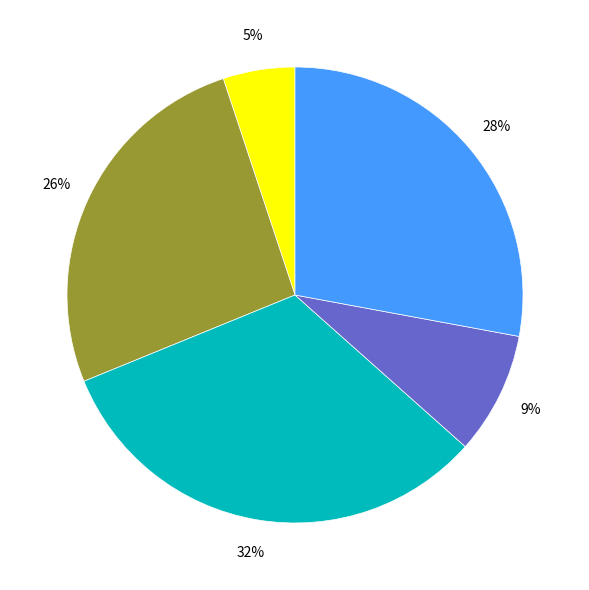

Count the number of slices in the pie.

5